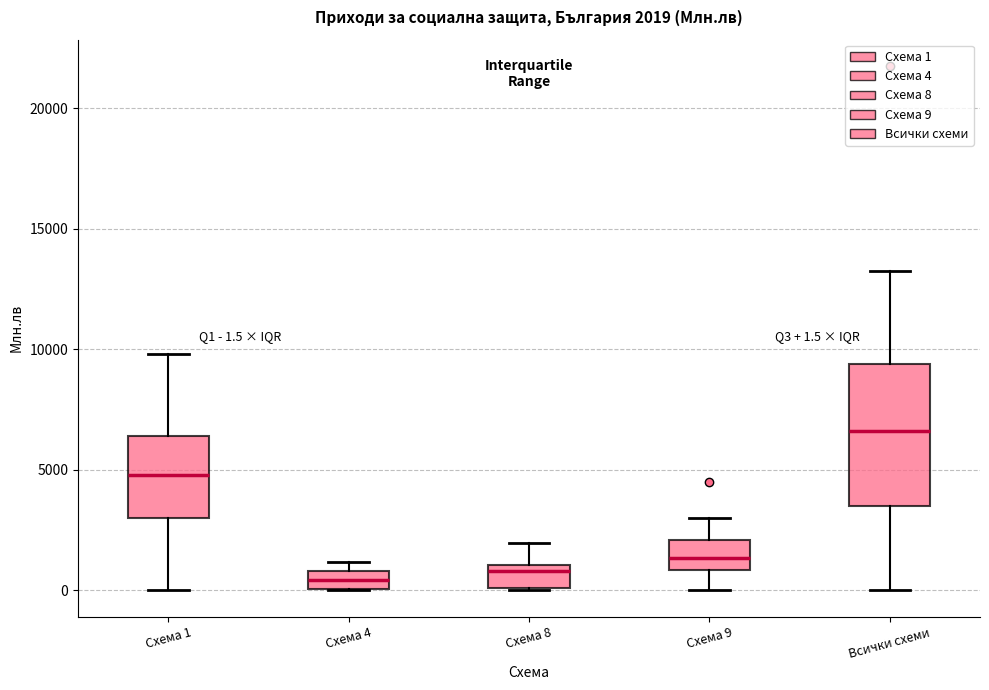

Which box is the tallest, from its lower edge to its upper edge?

Всички схеми